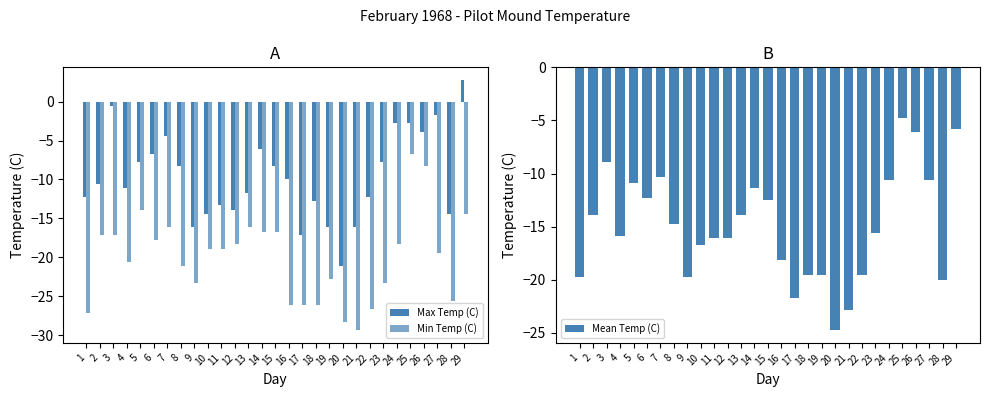

List the series in order of their peak value, highest first.

Max Temp (C), Mean Temp (C), Min Temp (C)